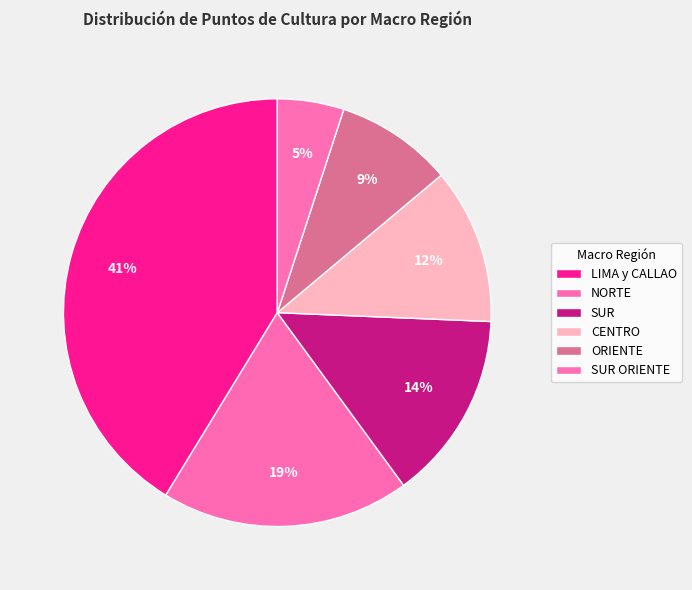

How many segments does this pie chart have?

6